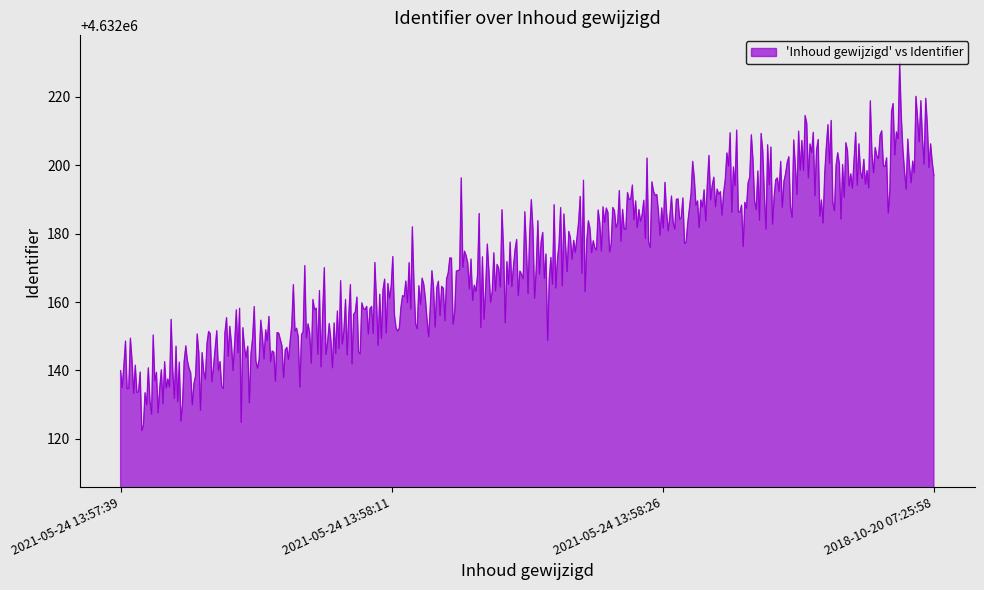

What is the maximum value shown in the chart?

4632230.0